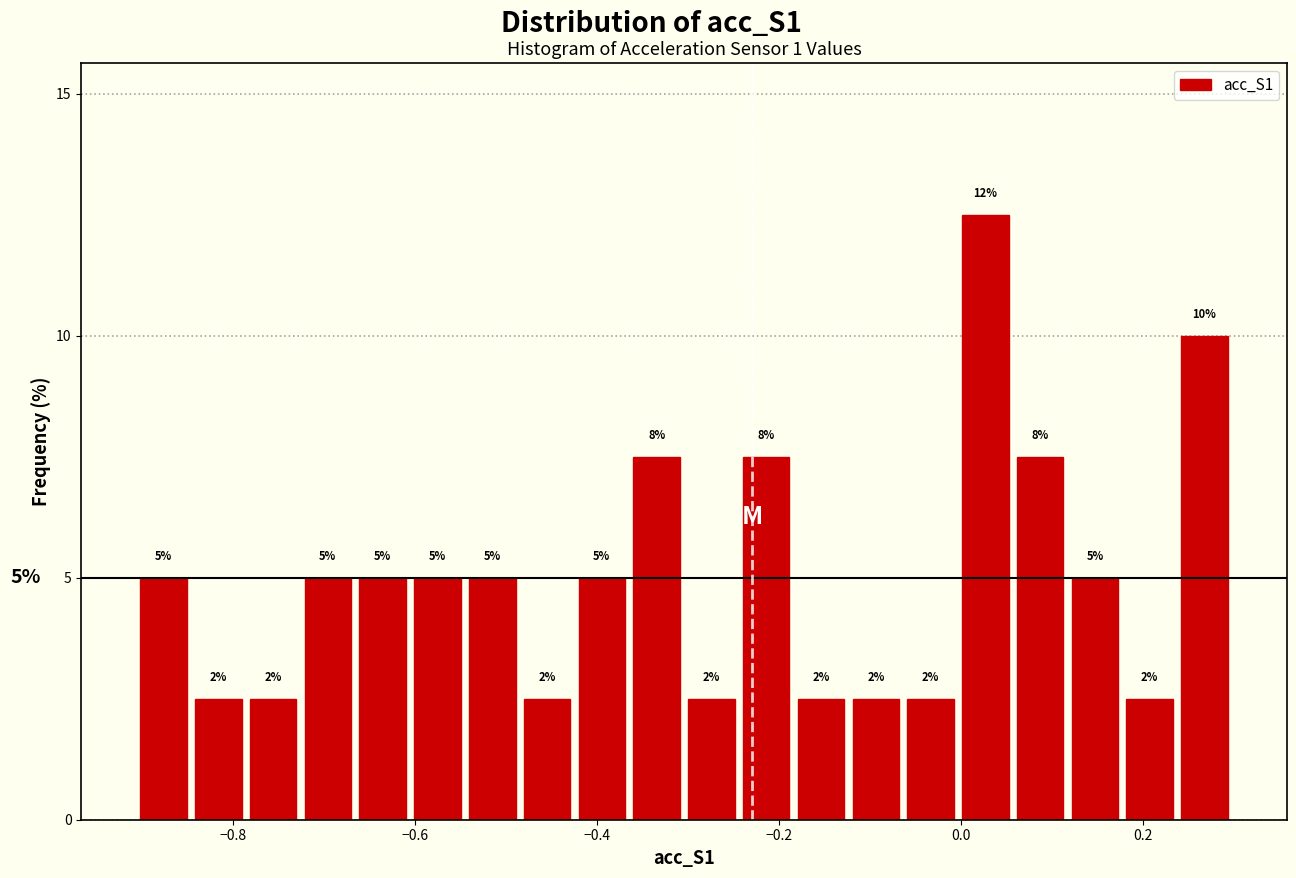

Read against the x-axis, roughly where is the centre of the tallest bar?

0.02